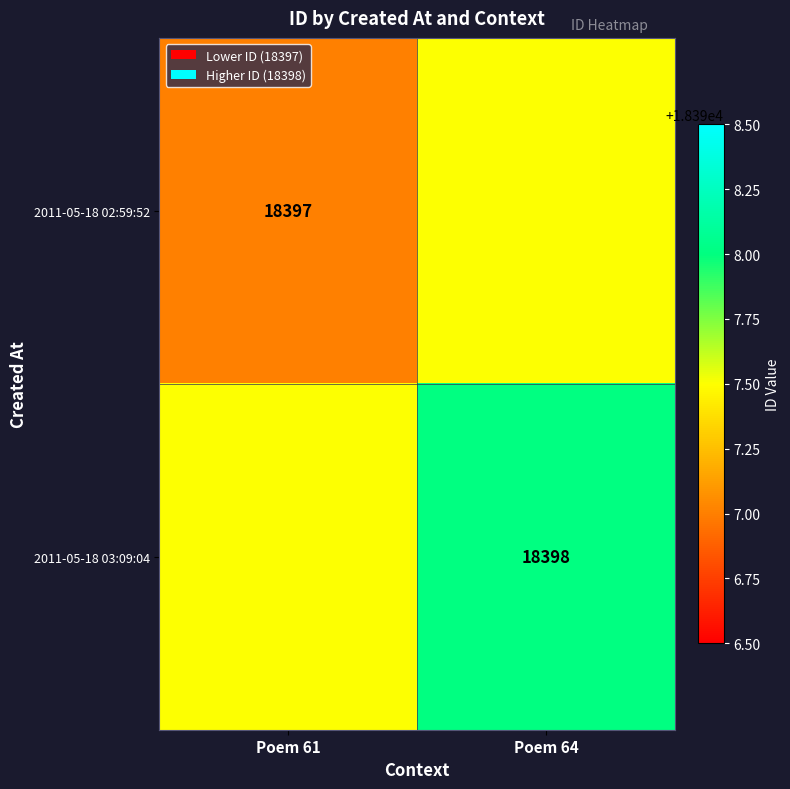

Which has a higher value, Poem 64 or Poem 61?

Poem 64